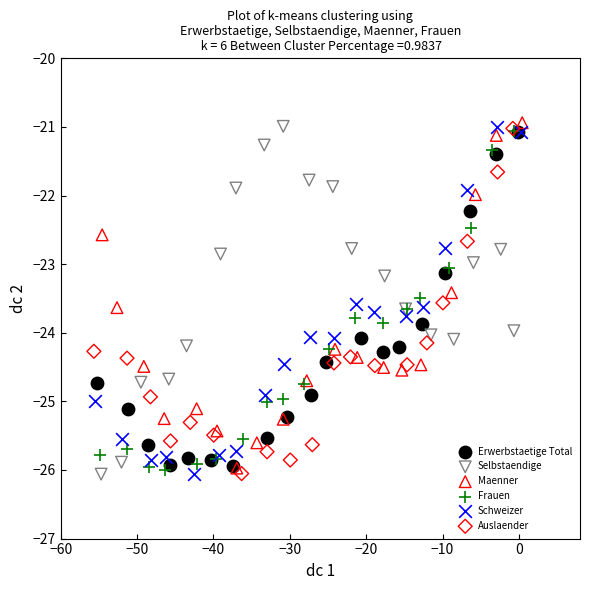

What are all the series names shown in the legend?

Erwerbstaetige Total, Selbstaendige, Maenner, Frauen, Schweizer, Auslaender